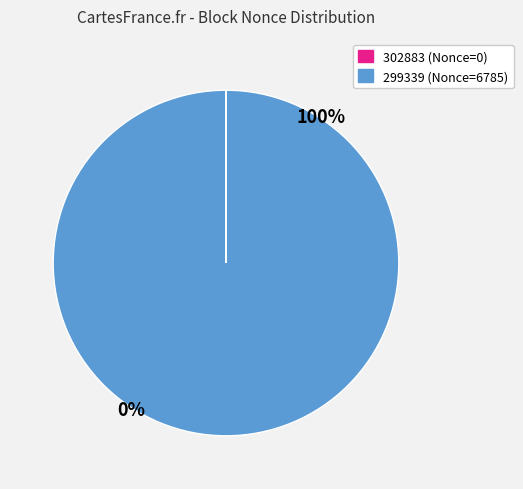

What is the total percentage of 302883 and 299339?

100.0%